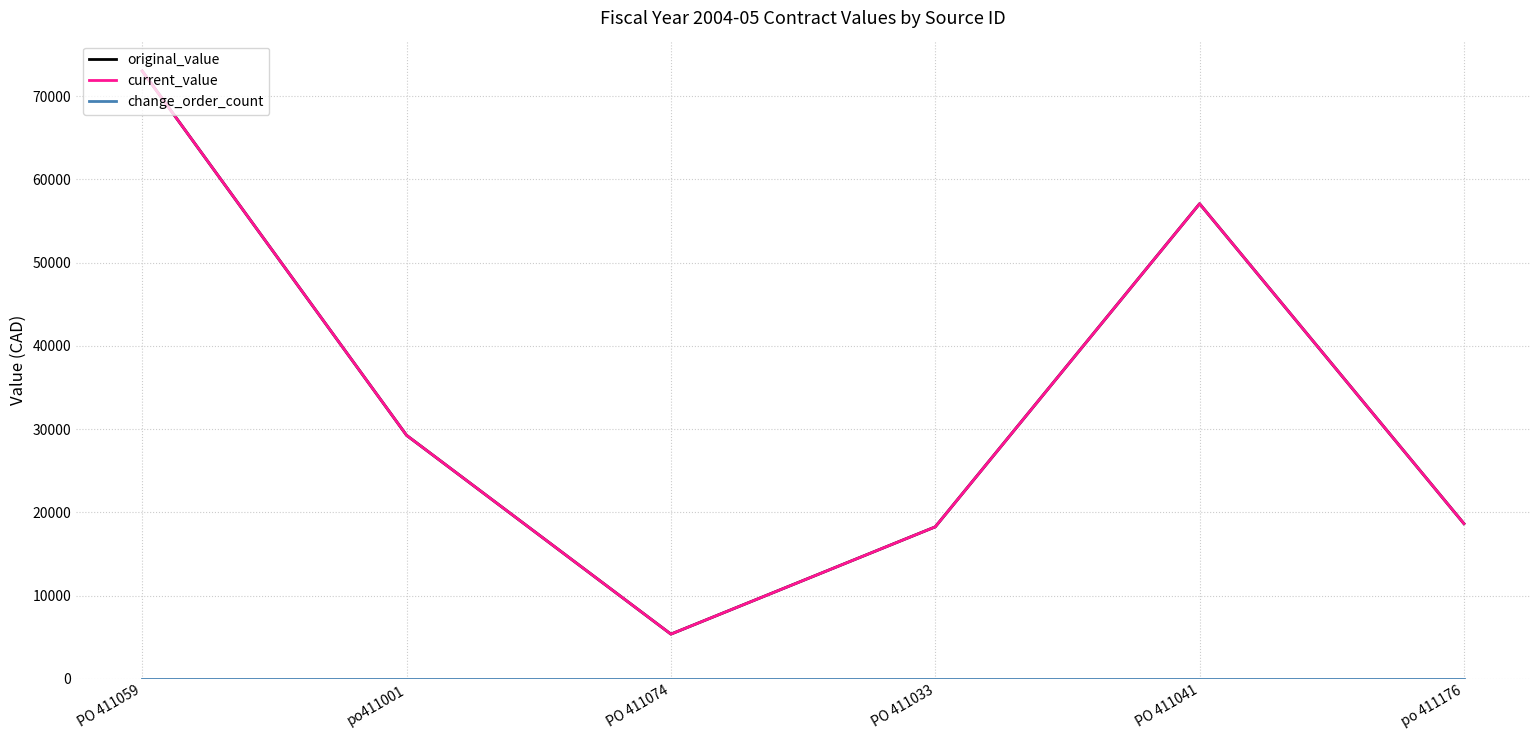

Reading left to right, extract all data points from this chart.

original_value: 73020.2	29250.0	5364.0	18252.8	57076.0	18642.0
current_value: 73020.2	29250.0	5364.0	18252.8	57076.0	18642.0
change_order_count: 0.0	0.0	0.0	0.0	0.0	0.0